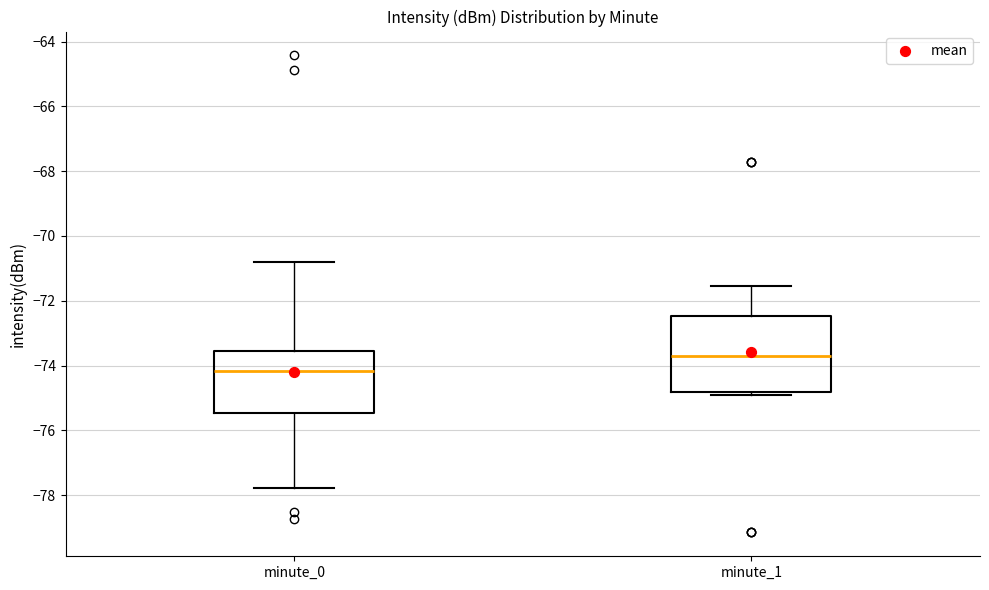

Where does the lower whisker of the box for minute_0 end on the y-axis? The values are not printed on the chart, so give them approximately, as read against the axis.

-77.8